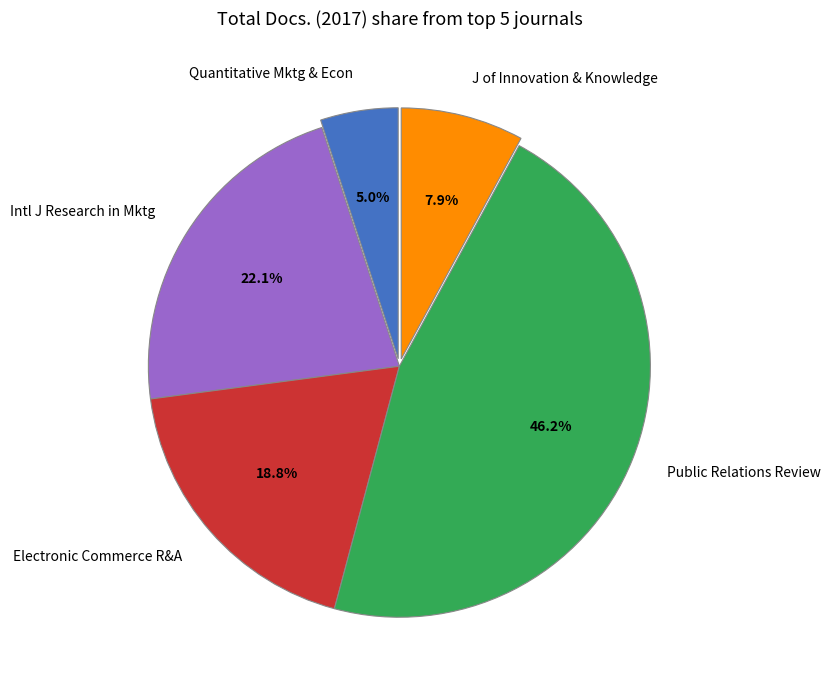

What is the smallest slice in the pie chart?

Quantitative Mktg & Econ